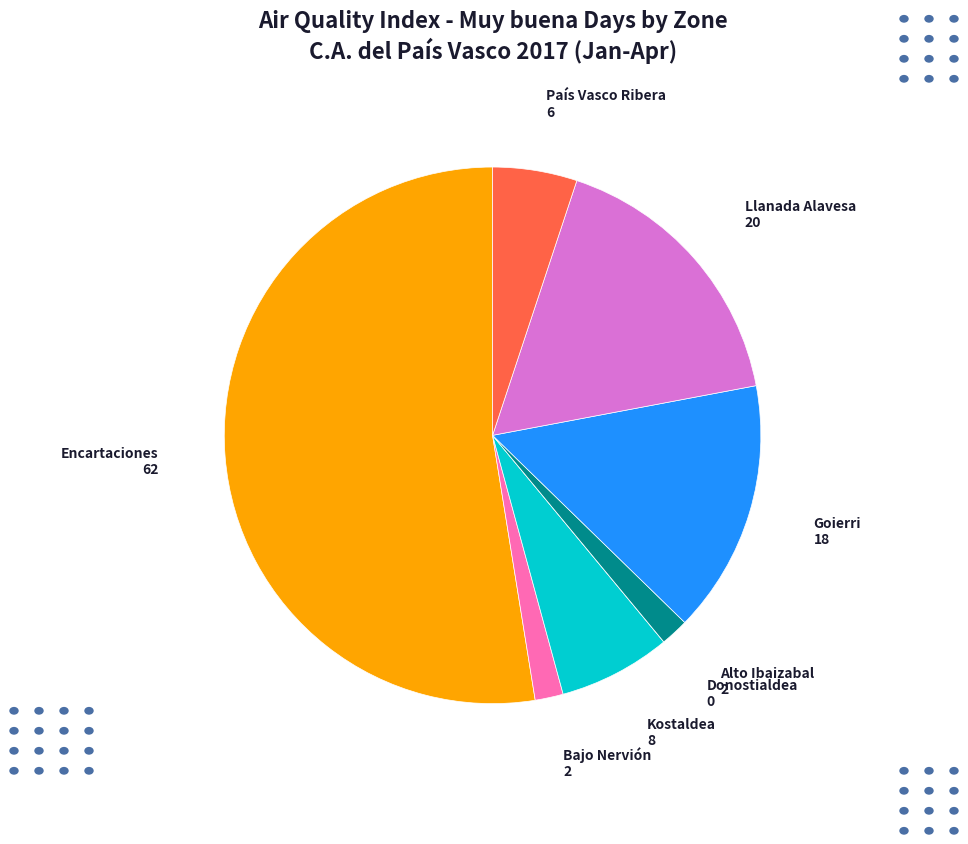

The Llanada Alavesa slice represents 22% of the pie. True or false?

False